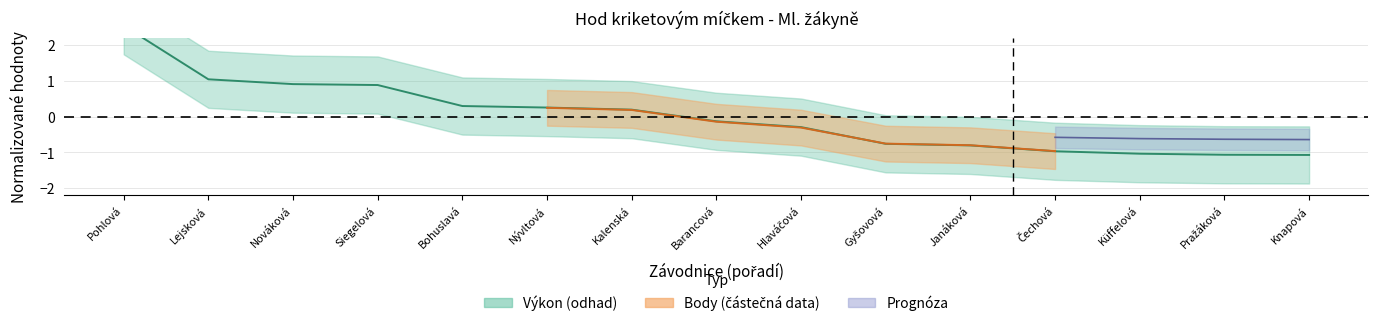

The chart shows a value of 0.3 at Bohuslavá. True or false?

True